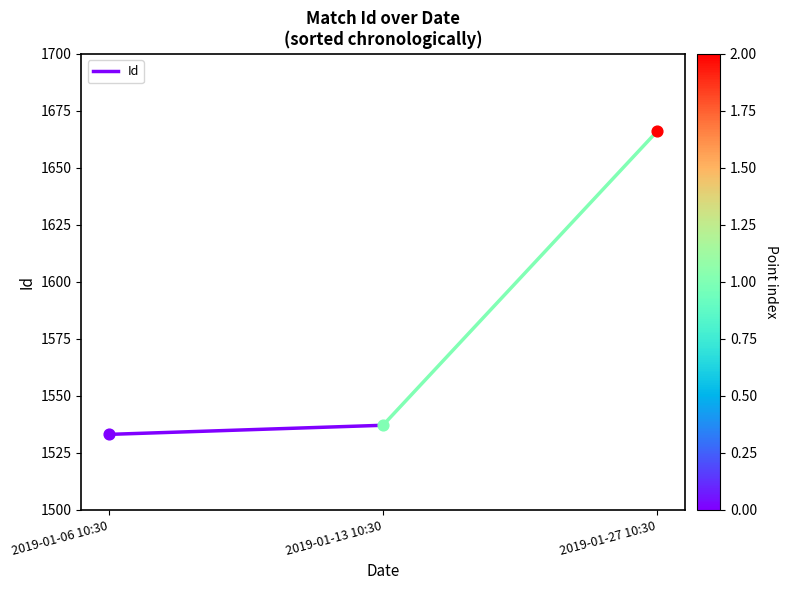

What is the change in value from 2019-01-06 10:30 to 2019-01-13 10:30?

+4